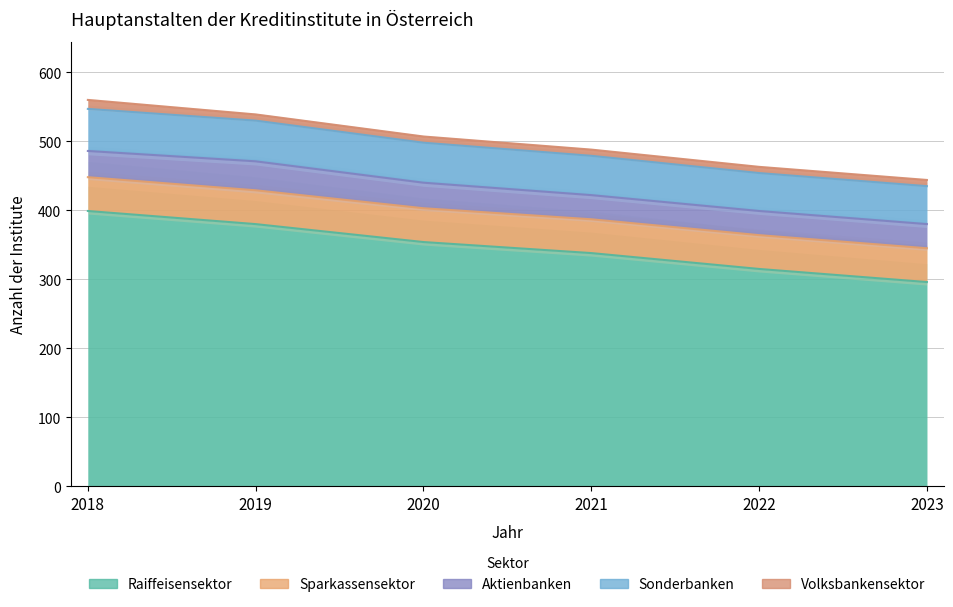

Reading left to right, extract all data points from this chart.

Raiffeisensektor: 2018=399	2019=380	2020=354	2021=338	2022=315	2023=296
Sparkassensektor: 2018=49	2019=49	2020=49	2021=49	2022=49	2023=49
Aktienbanken: 2018=38	2019=42	2020=37	2021=35	2022=35	2023=35
Sonderbanken: 2018=61	2019=59	2020=58	2021=57	2022=55	2023=55
Volksbankensektor: 2018=13	2019=9	2020=9	2021=9	2022=9	2023=9